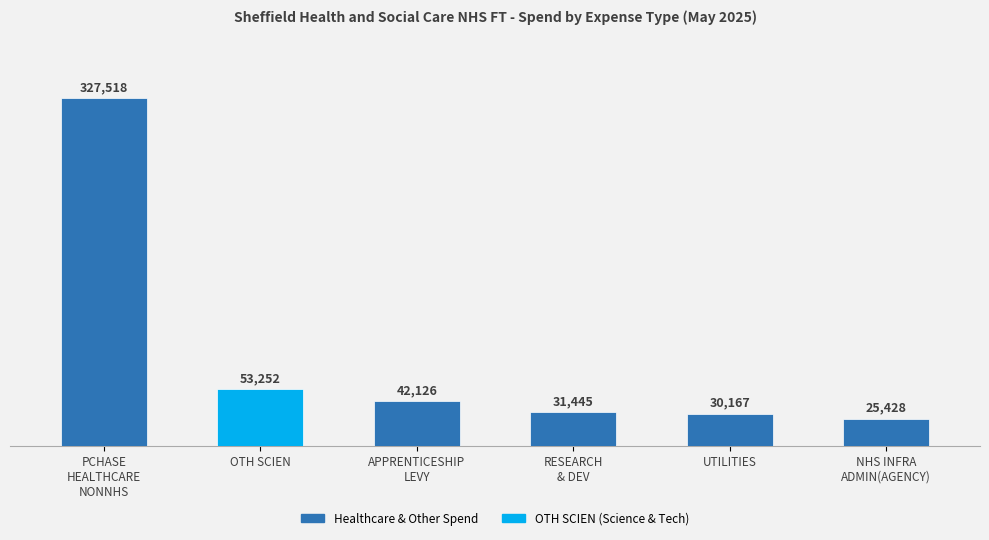

True or false: the data shows 31445.0 at RESEARCH
& DEV.

True